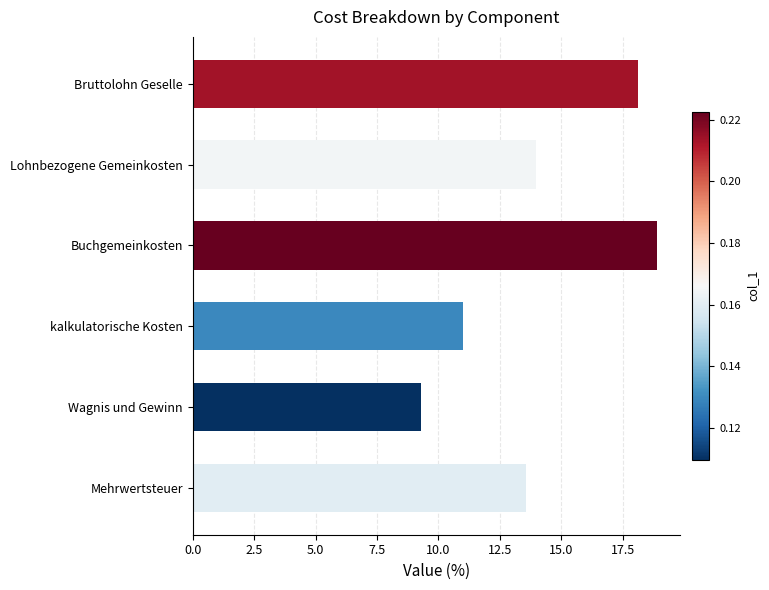

The chart shows a value of 9.3 at Wagnis und Gewinn. True or false?

True